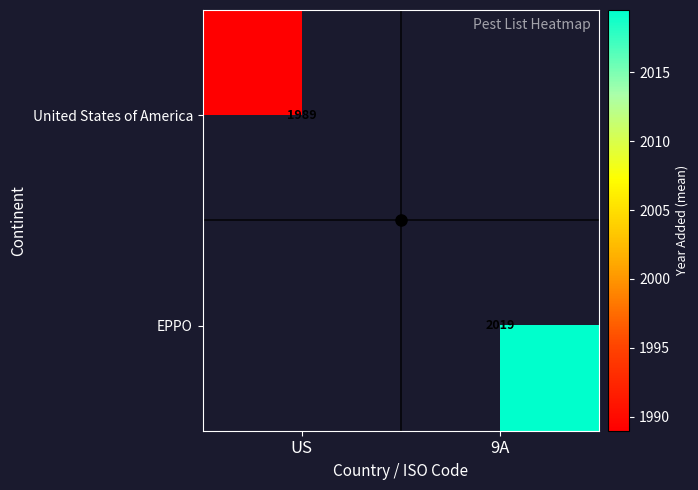

The EPPO series shows 1331.4 at 9A. True or false?

False